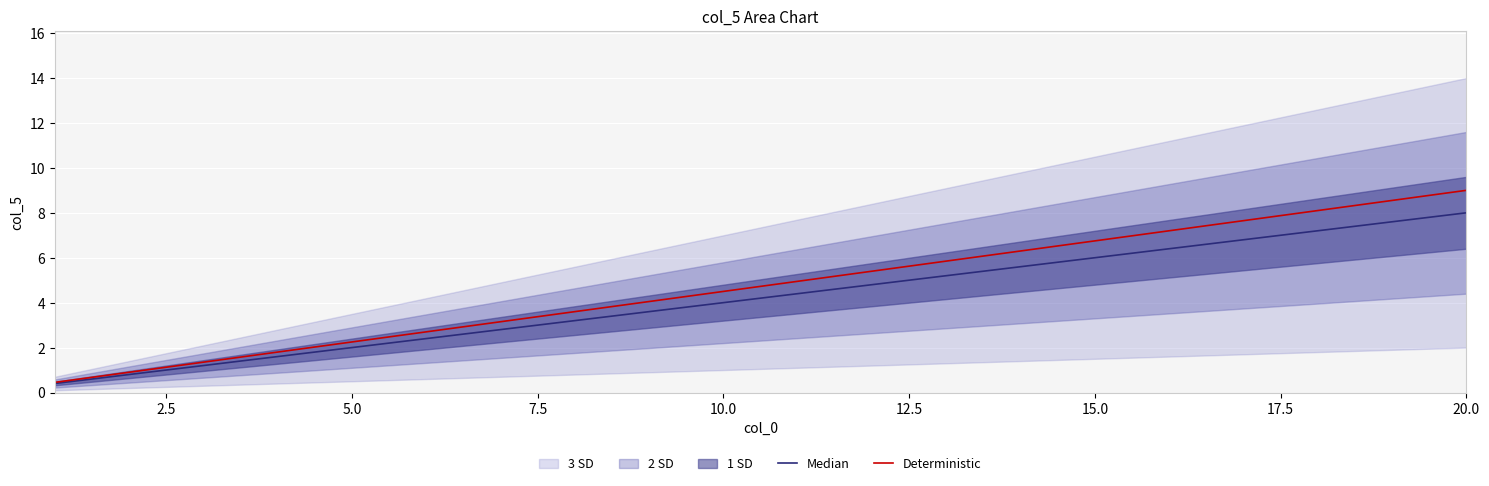

What is the highest value of the Deterministic series?

9.0